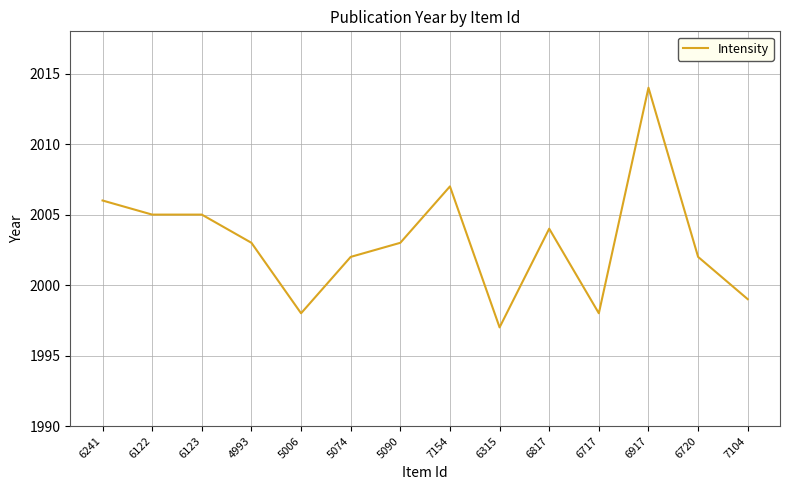

True or false: the data shows 2002 at 6720.

True